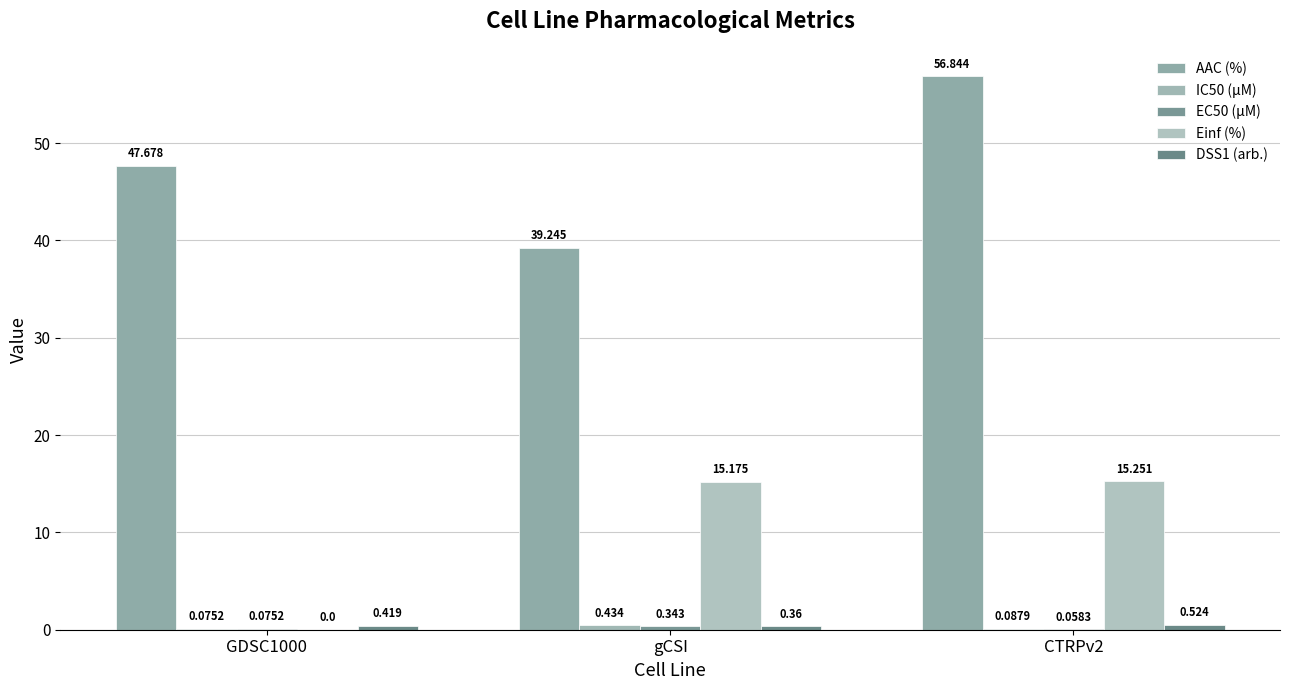

How many data points in AAC (%) are above 47?

2